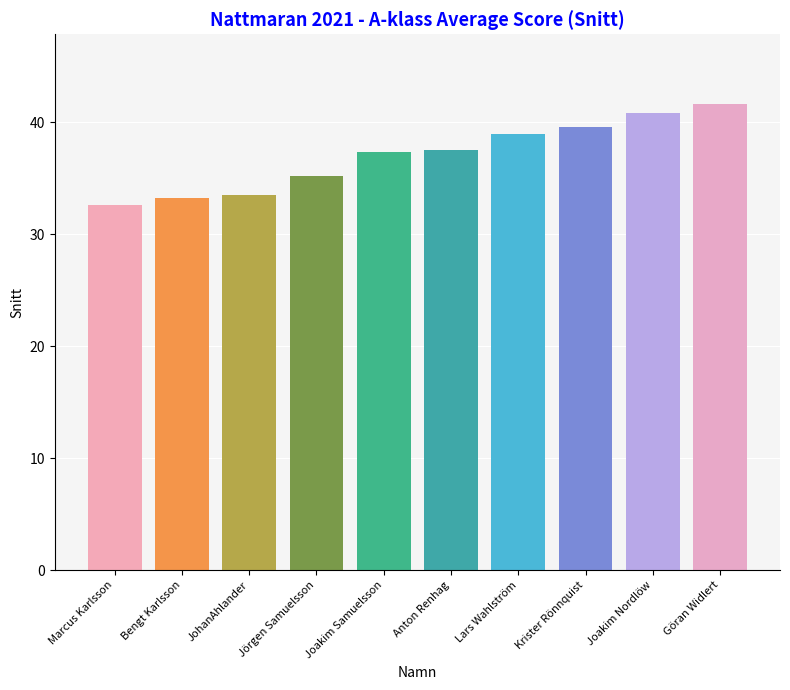

What is the difference between the maximum and minimum values?

9.0